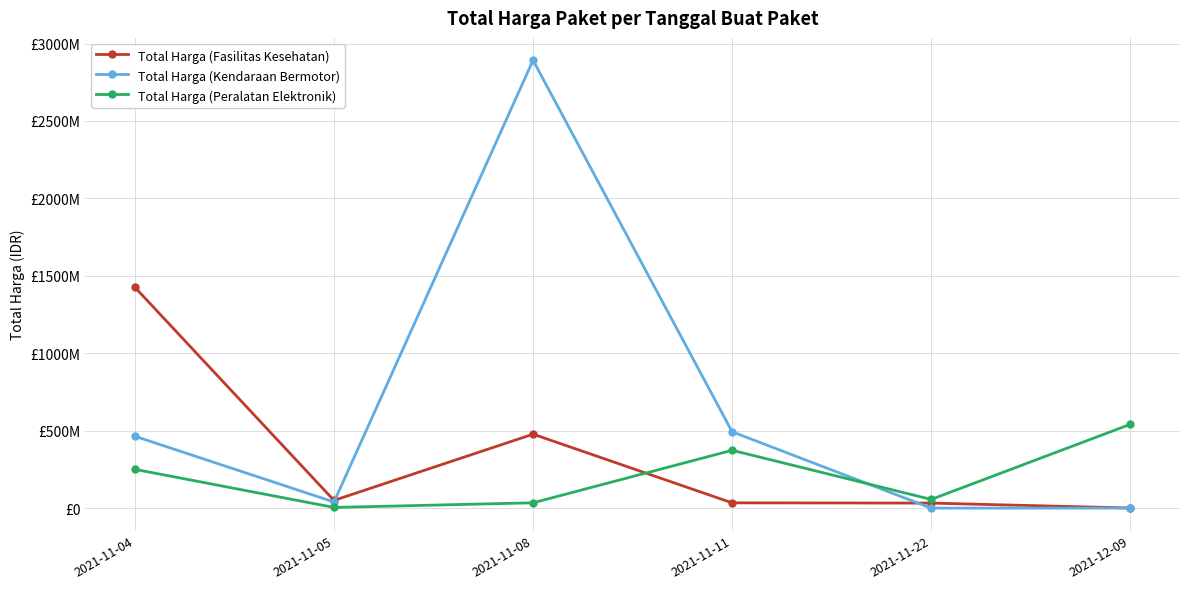

What are all the series names shown in the legend?

Total Harga (Fasilitas Kesehatan), Total Harga (Kendaraan Bermotor), Total Harga (Peralatan Elektronik)